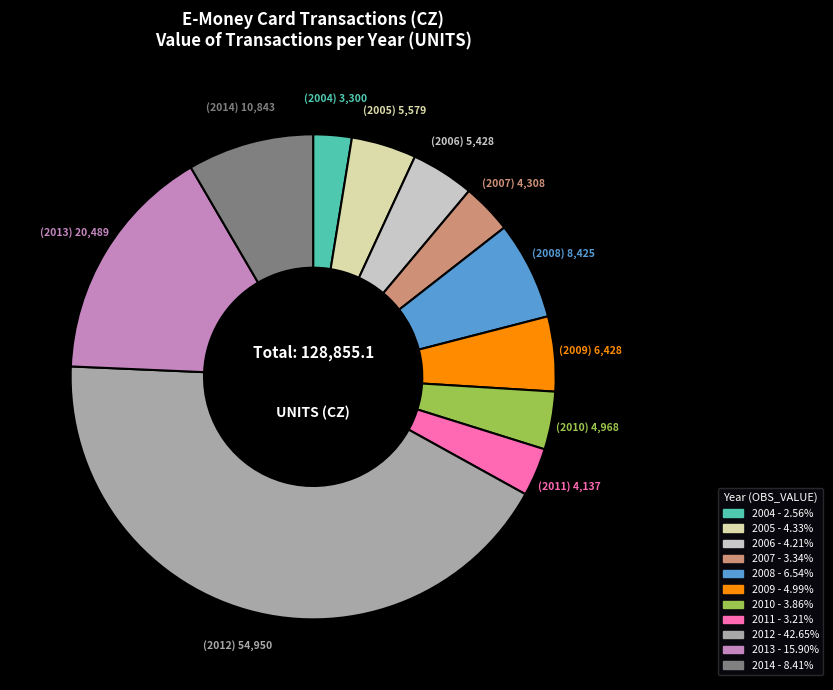

Is the sum of 2009 and 2012 greater than half?

No